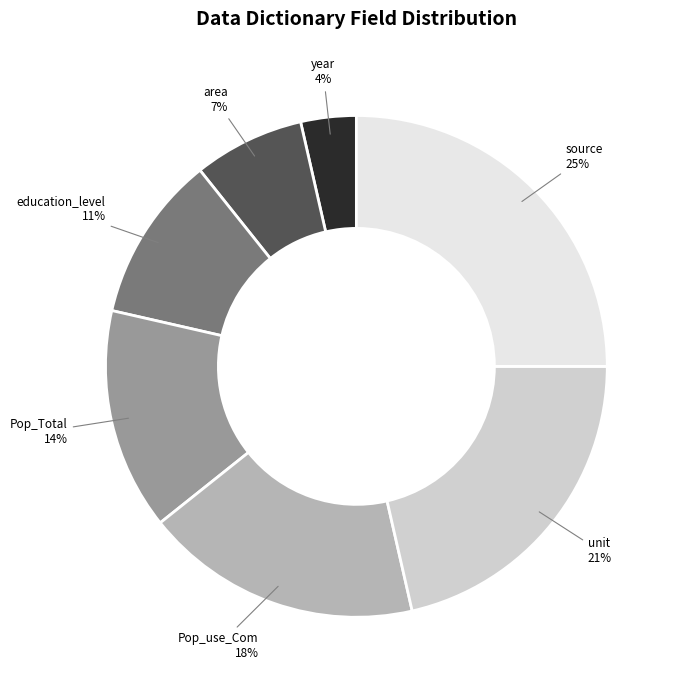

Is Pop_Total the majority of the pie?

No